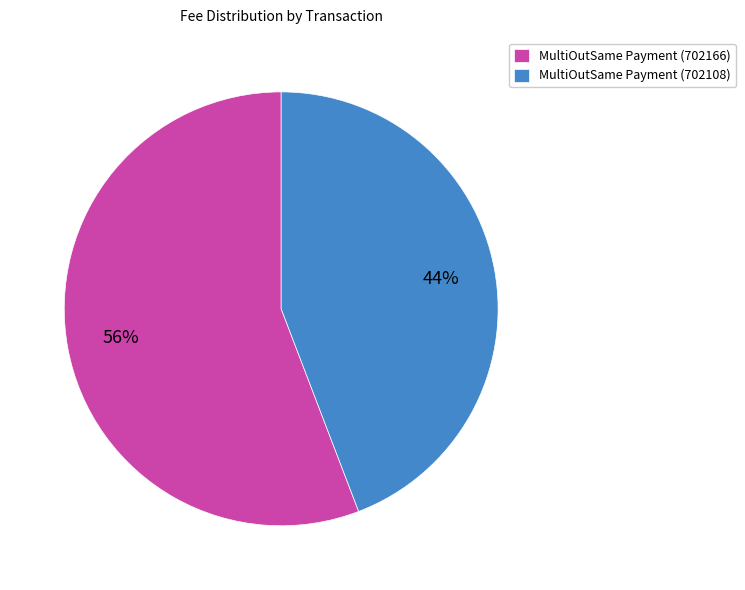

To the nearest percent, what portion does MultiOutSame Payment (702166) represent?

56%